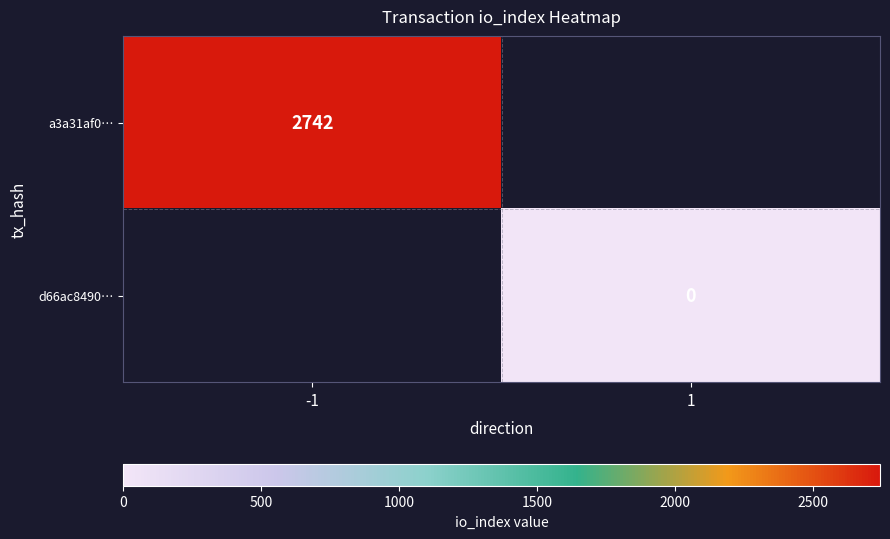

True or false: a3a31af0… has a value of 2742 at -1.

True